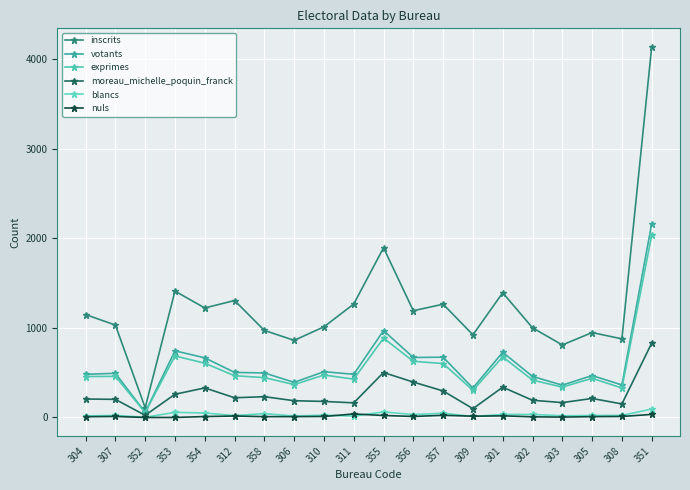

What is the label of the 15th point from the left?

301